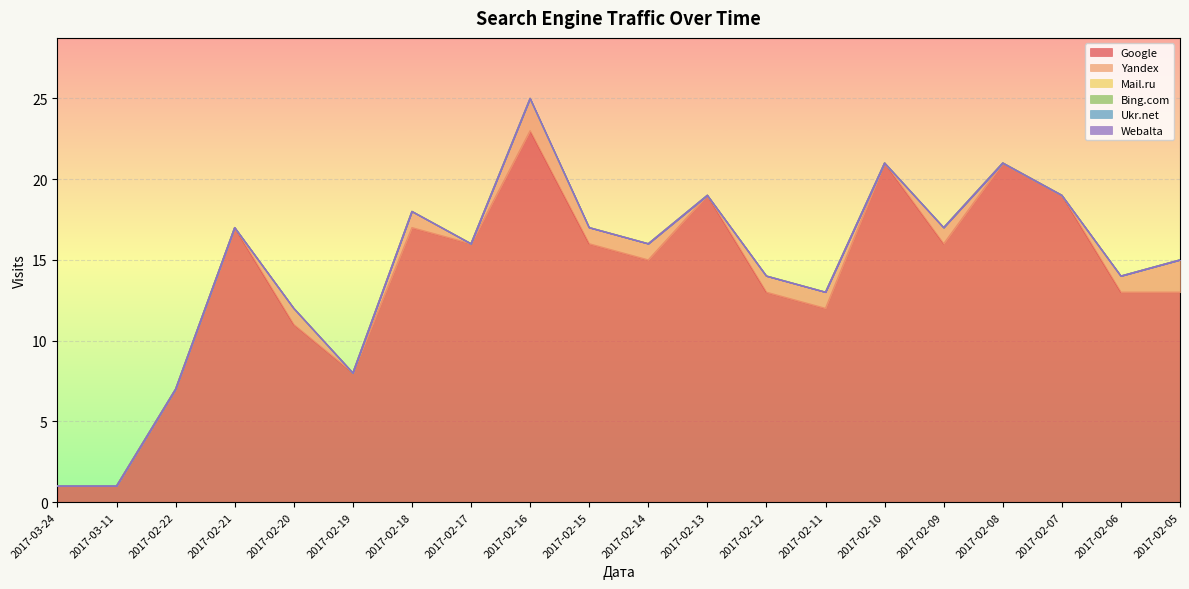

Where is Ukr.net nearest to the value 0?

2017-03-24